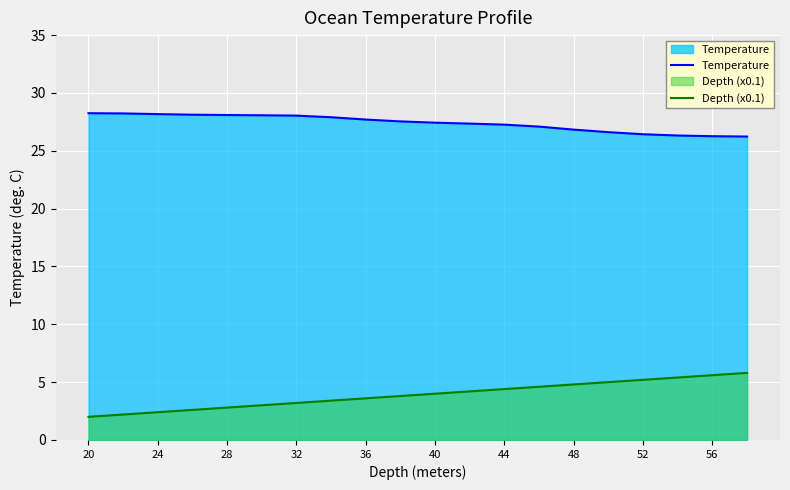

What is the average value of the Depth (x0.1) series?

3.9